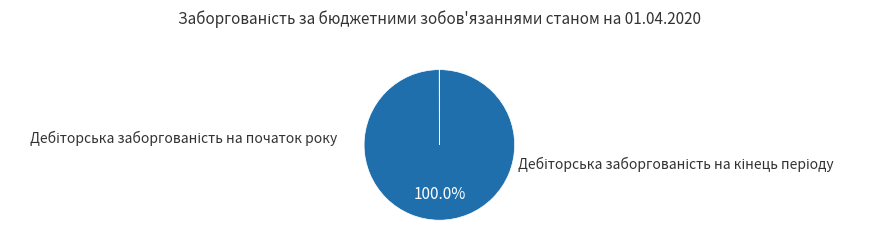

Which category has the biggest portion of the pie?

Дебіторська заборгованість на кінець періоду